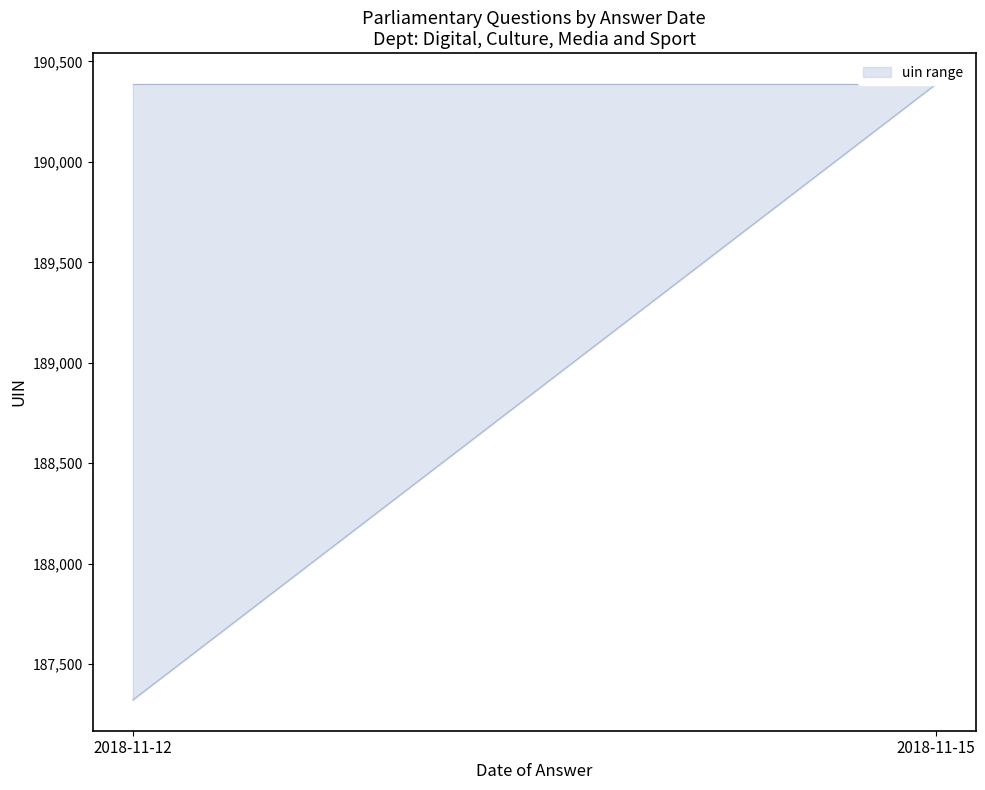

Does the chart have visible grid lines?

No